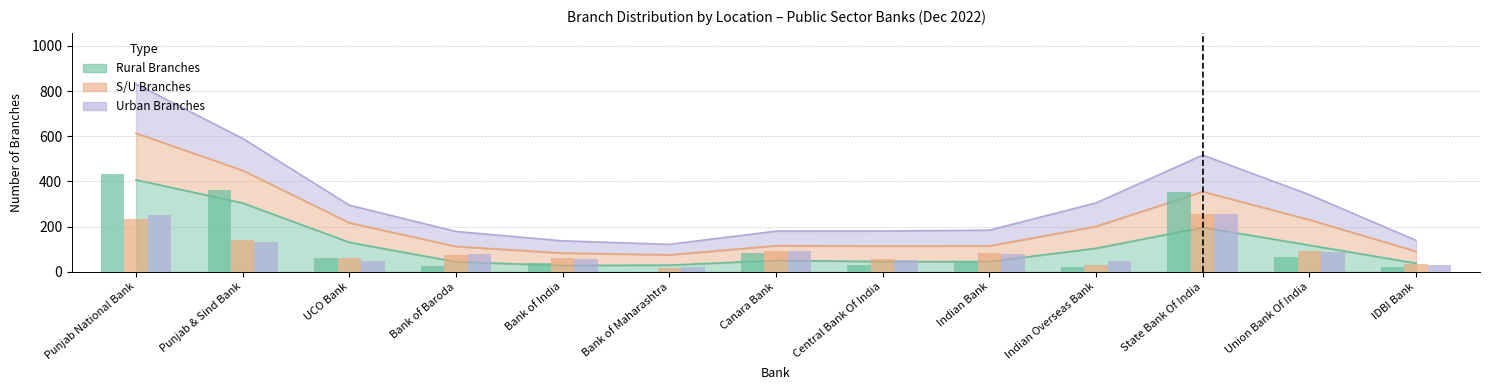

Reading left to right, transcribe all the data shown in this chart.

Rural Branches: Punjab National Bank=433	Punjab & Sind Bank=363	UCO Bank=62	Bank of Baroda=26	Bank of India=37	Bank of Maharashtra=1	Canara Bank=83	Central Bank Of India=29	Indian Bank=48	Indian Overseas Bank=21	State Bank Of India=352	Union Bank Of India=64	IDBI Bank=19
S/U Branches: Punjab National Bank=234	Punjab & Sind Bank=140	UCO Bank=63	Bank of Baroda=72	Bank of India=63	Bank of Maharashtra=15	Canara Bank=92	Central Bank Of India=55	Indian Bank=84	Indian Overseas Bank=32	State Bank Of India=256	Union Bank Of India=91	IDBI Bank=33
Urban Branches: Punjab National Bank=253	Punjab & Sind Bank=132	UCO Bank=46	Bank of Baroda=79	Bank of India=57	Bank of Maharashtra=20	Canara Bank=90	Central Bank Of India=53	Indian Bank=78	Indian Overseas Bank=49	State Bank Of India=257	Union Bank Of India=88	IDBI Bank=29